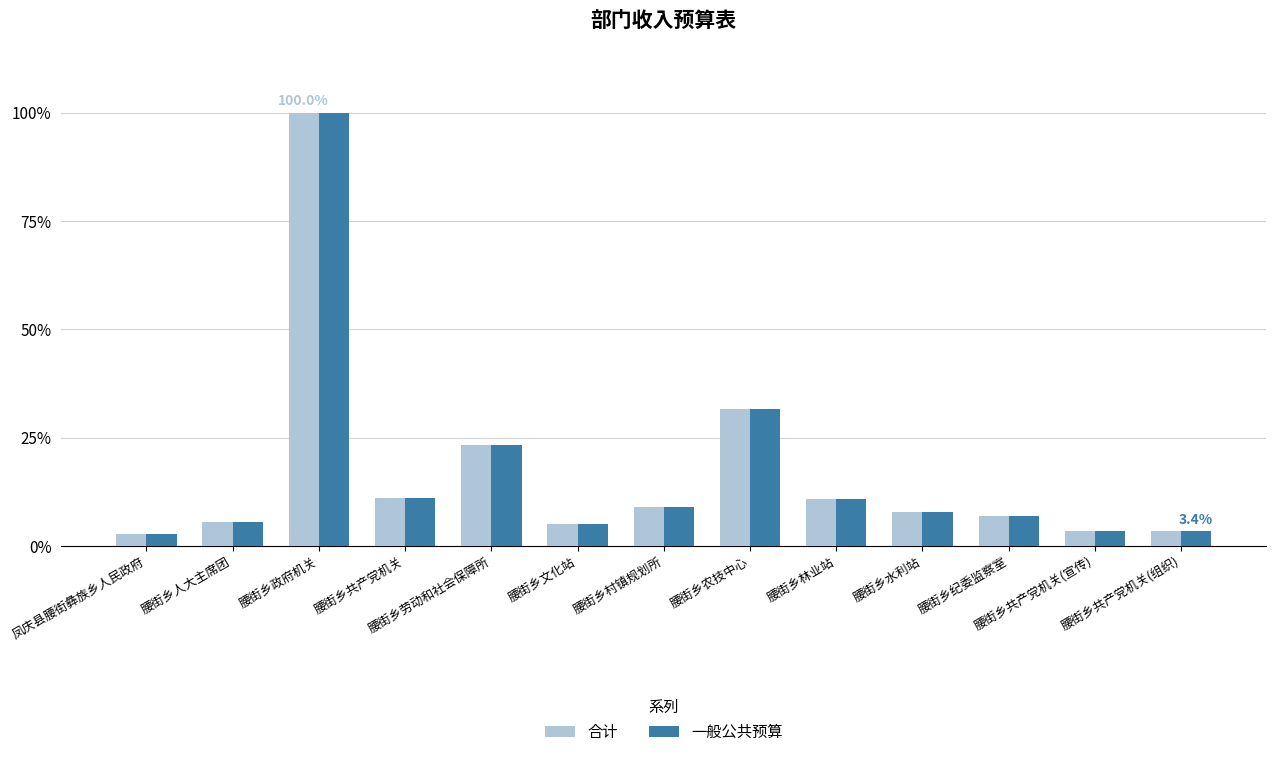

How many data points does each series have?

13